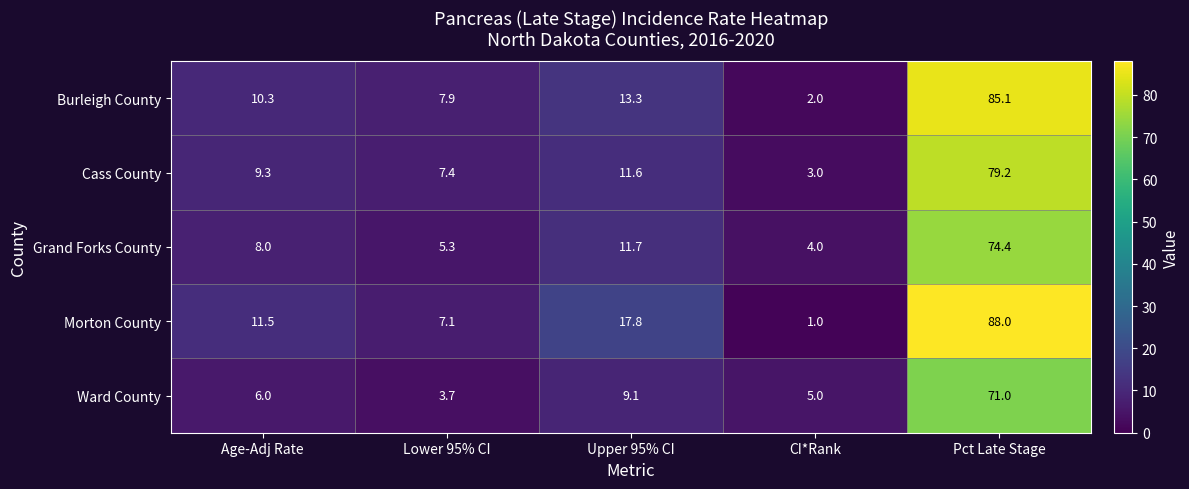

What is the difference between the highest and lowest values at Lower 95% CI?

4.2